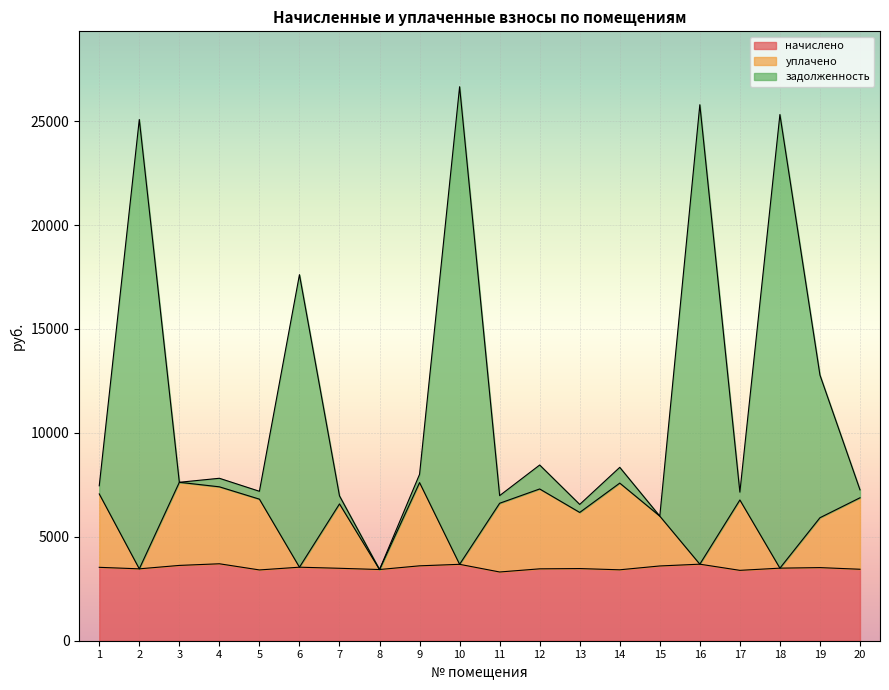

What is the lowest value of the начислено series?

3307.1